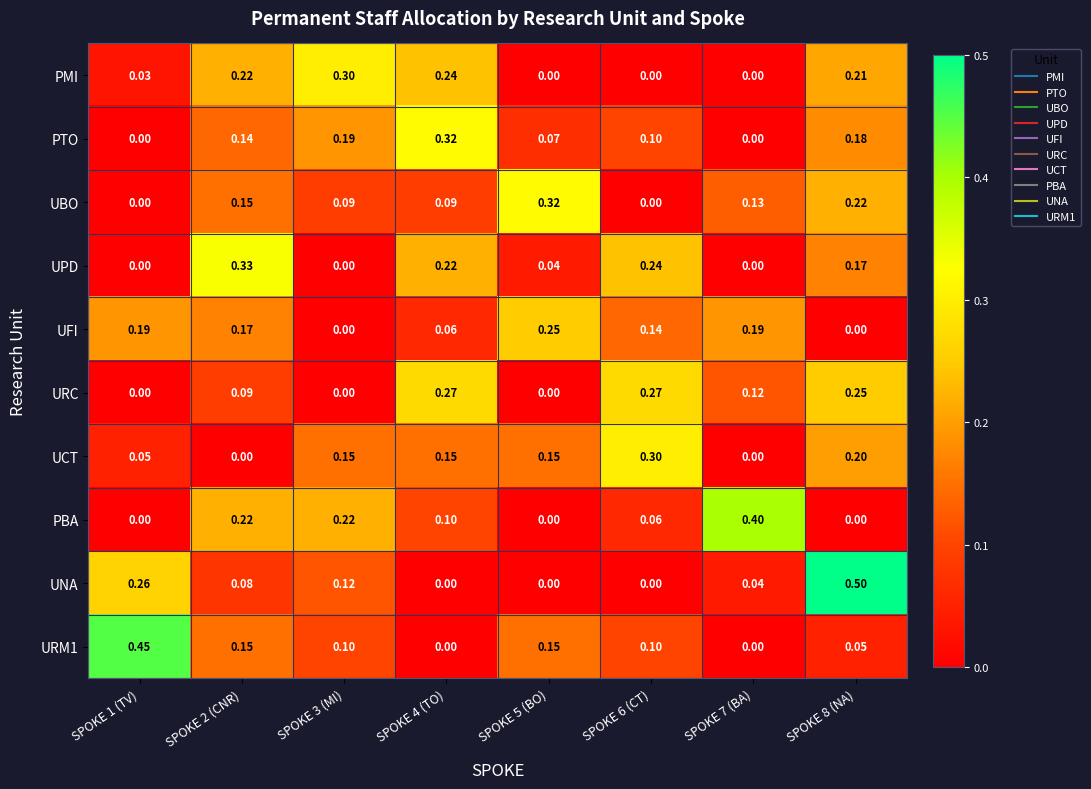

Which series has the largest range (max minus min)?

UNA